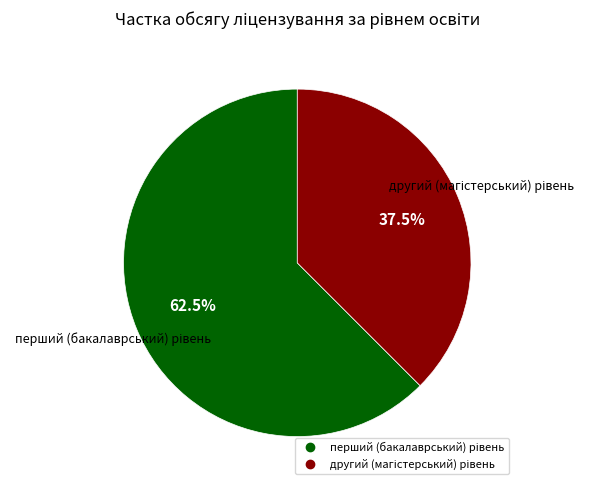

Is there any slice that represents more than half of the pie?

Yes